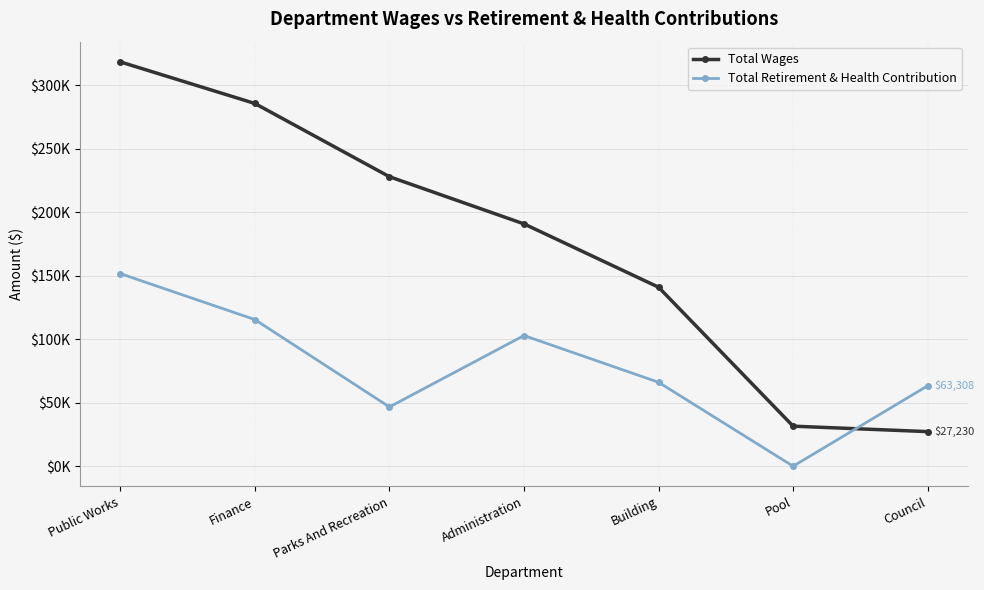

What is the total value across all series at Parks And Recreation?

274525